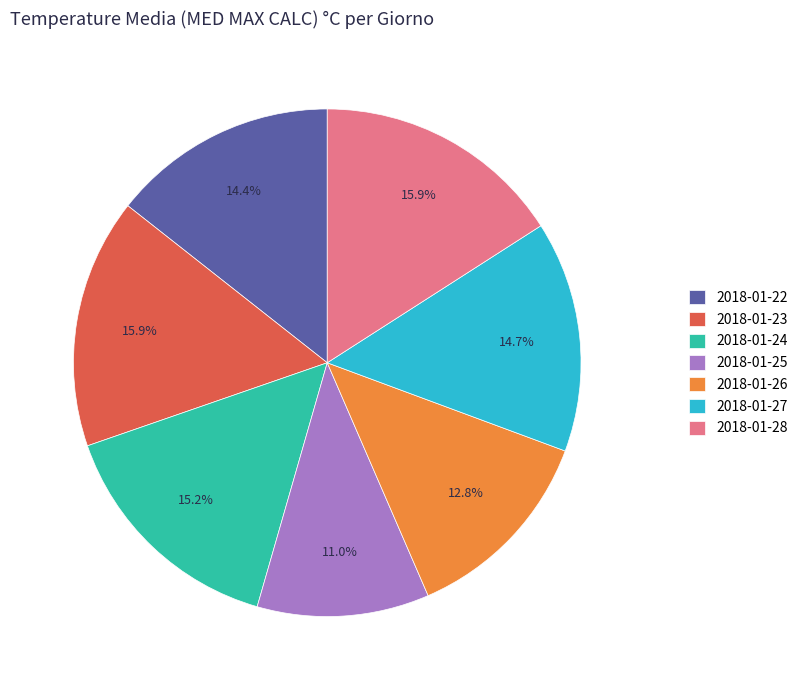

To the nearest percent, what is the combined percentage of 2018-01-22 and 2018-01-26?

27%